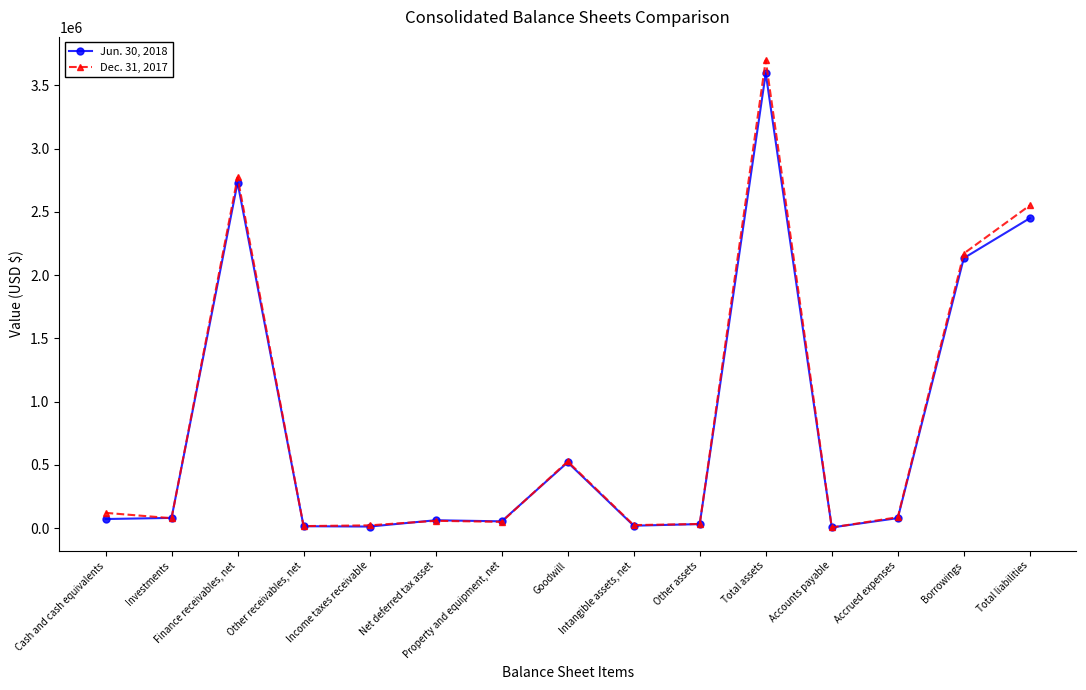

At Other assets, list the series in order from smallest to largest.

Jun. 30, 2018, Dec. 31, 2017